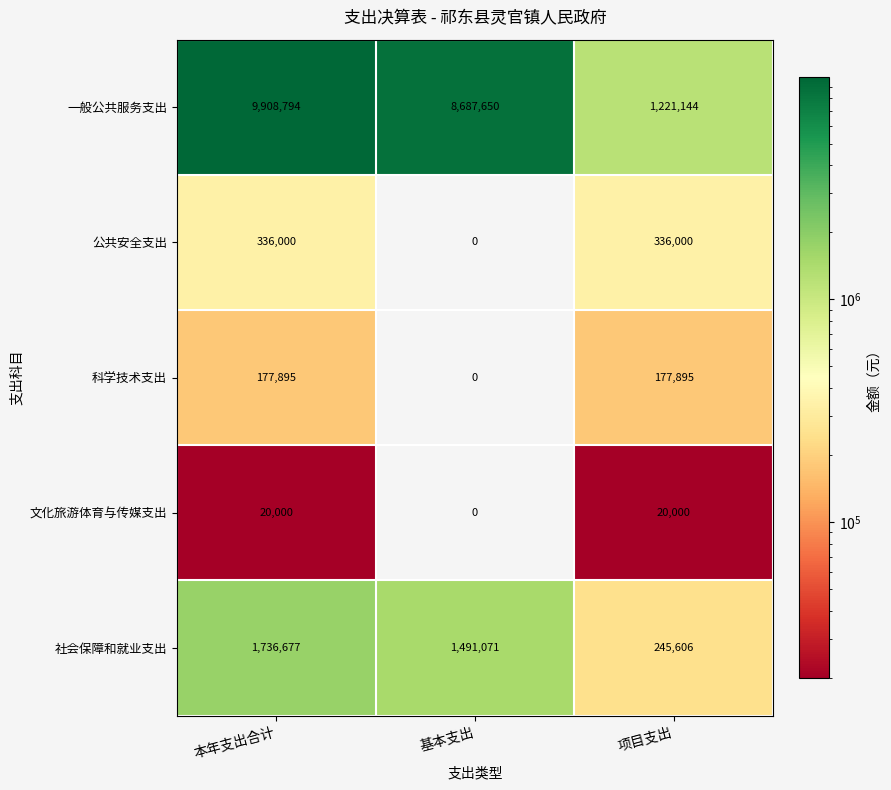

Which series has the widest spread of values?

一般公共服务支出